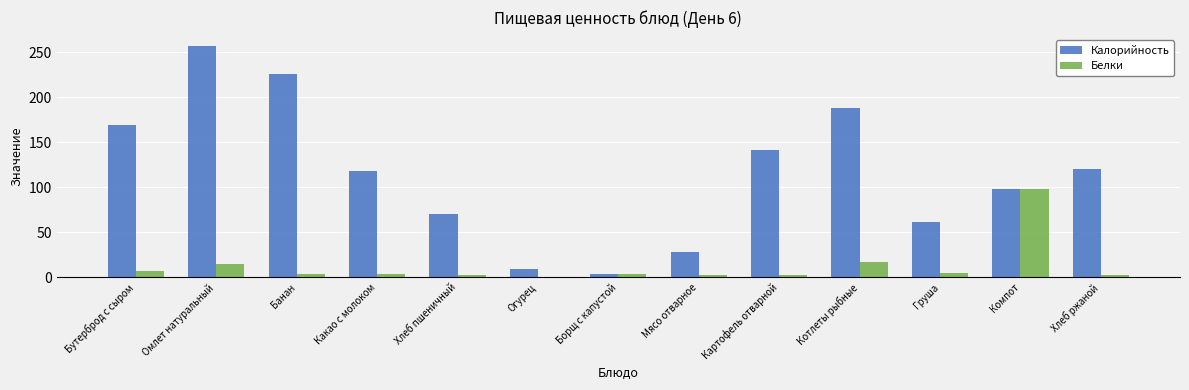

Is the value of Калорийность at Груша greater than the value of Белки at Котлеты рыбные?

Yes